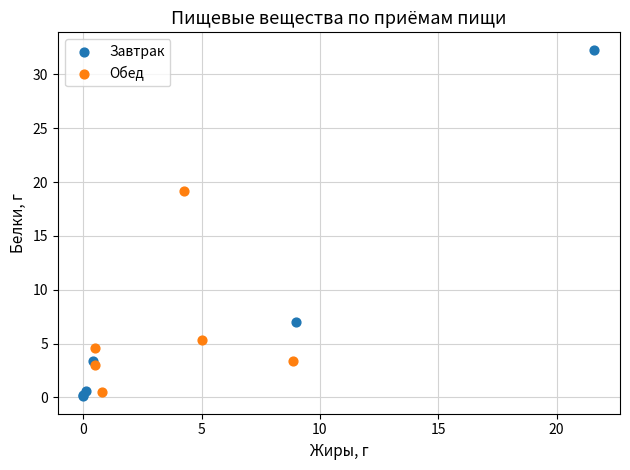

Which series has the largest Y range (max minus min)?

Завтрак